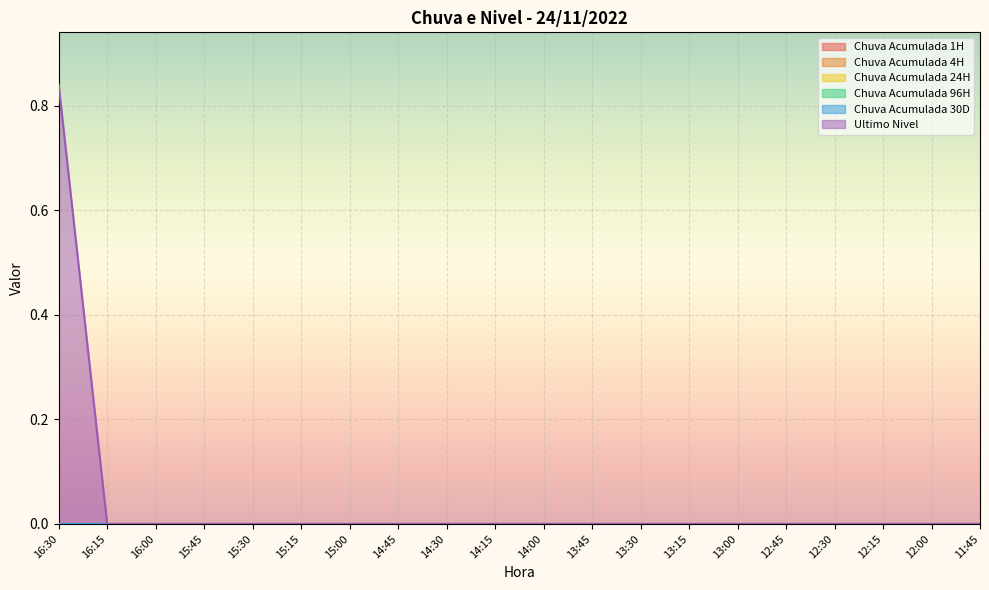

True or false: Chuva Acumulada 1H has more than 0 interior local peaks.

False